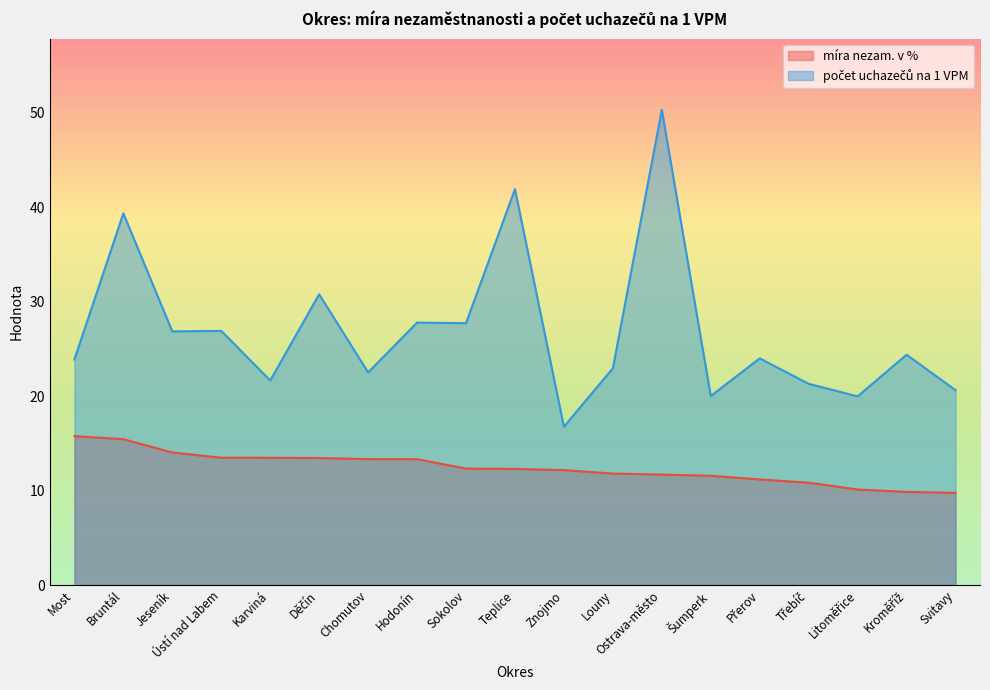

Reading left to right, what are all the values shown in this chart?

míra nezam. v %: 15.8	15.4	14.0	13.5	13.5	13.4	13.3	13.3	12.3	12.3	12.2	11.8	11.7	11.6	11.2	10.8	10.1	9.9	9.8
počet uchazečů na 1 VPM: 23.9	39.4	26.9	26.9	21.7	30.8	22.5	27.8	27.7	41.9	16.8	22.9	50.3	20.0	24.0	21.3	20.0	24.4	20.6